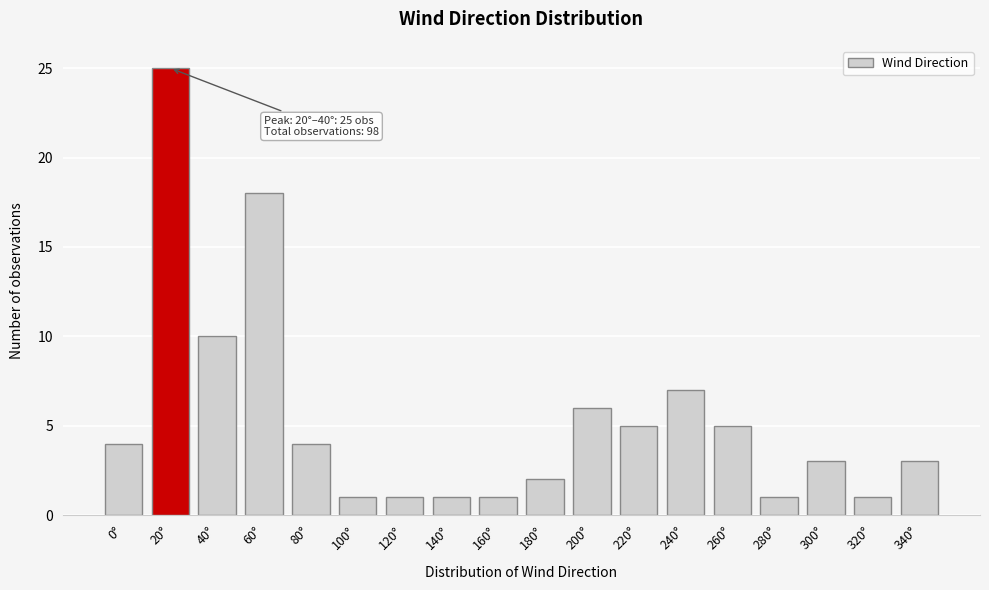

Reading left to right, what are all the values shown in this chart?

0°=4	20°=25	40°=10	60°=18	80°=4	100°=1	120°=1	140°=1	160°=1	180°=2	200°=6	220°=5	240°=7	260°=5	280°=1	300°=3	320°=1	340°=3